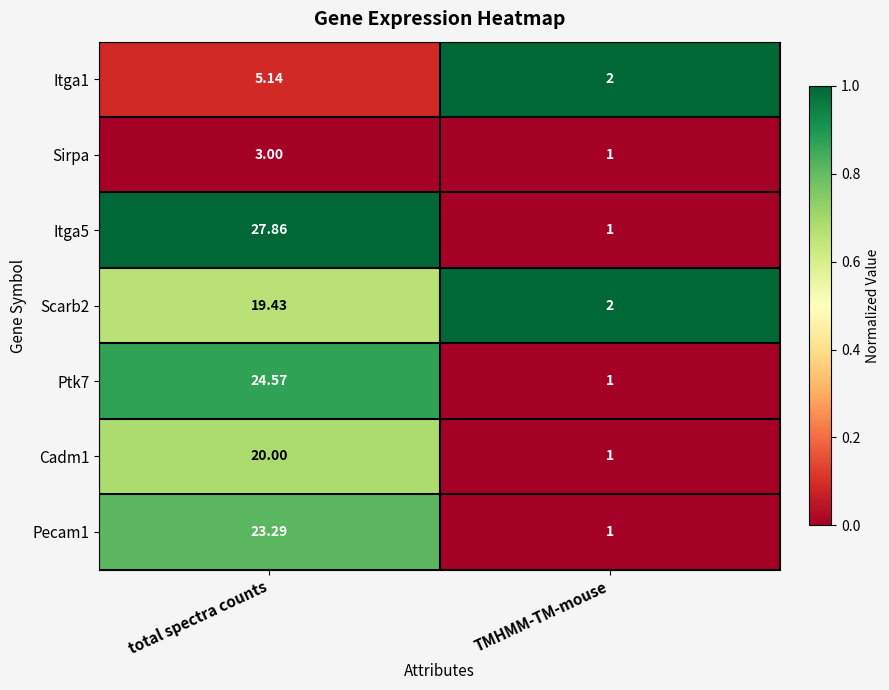

At which category does the chart reach its minimum across all series?

TMHMM-TM-mouse